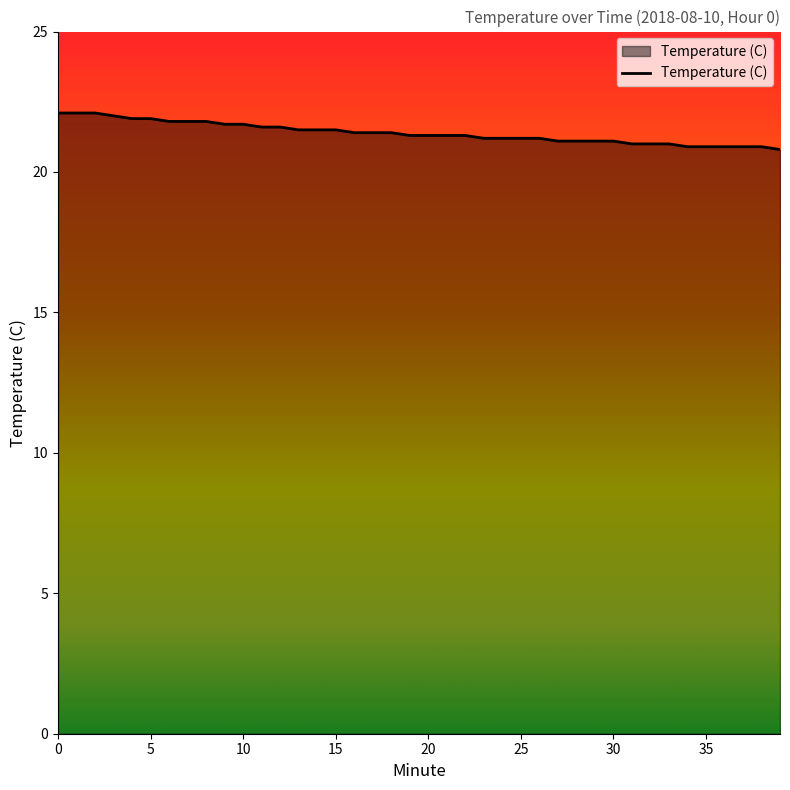

What is the maximum value shown in the chart?

22.1